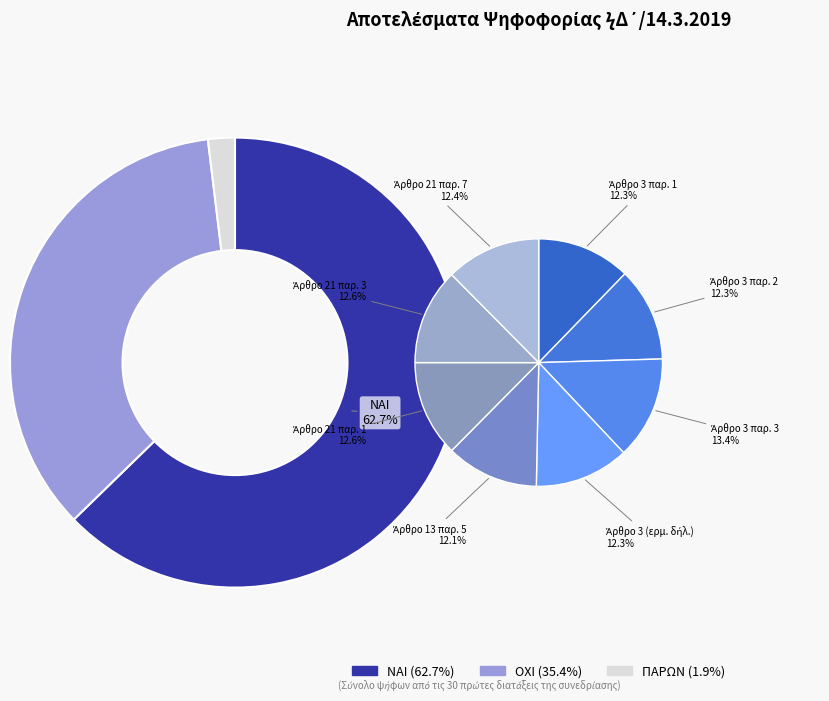

Rank the series by their maximum value, from lowest to highest.

ΠΑΡΩΝ, ΟΧΙ, ΝΑΙ